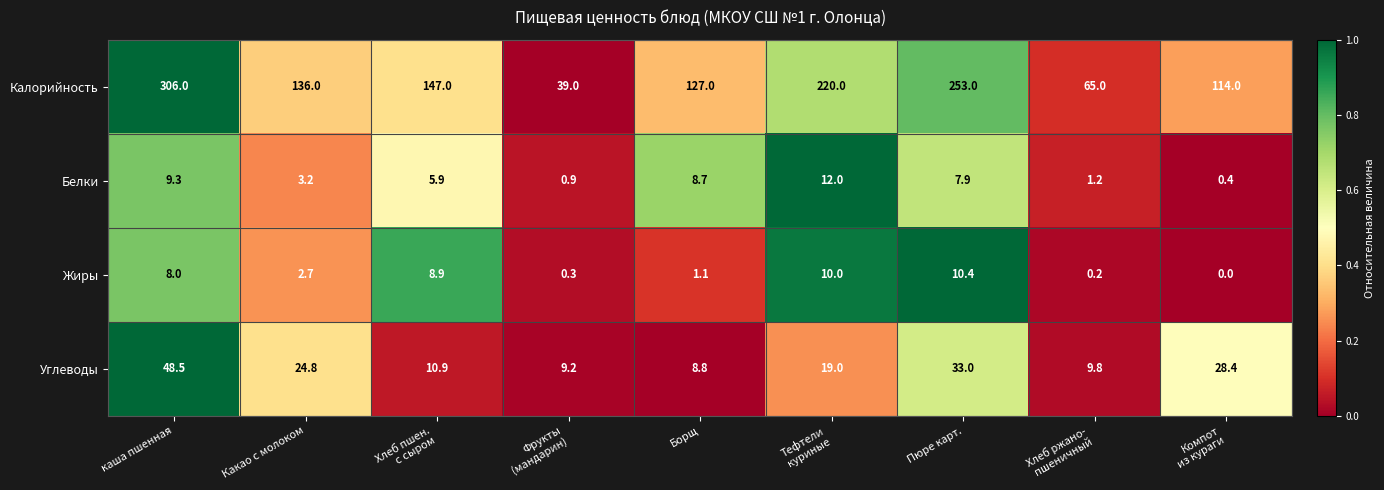

At which label is Жиры closest to 5?

Какао с молоком